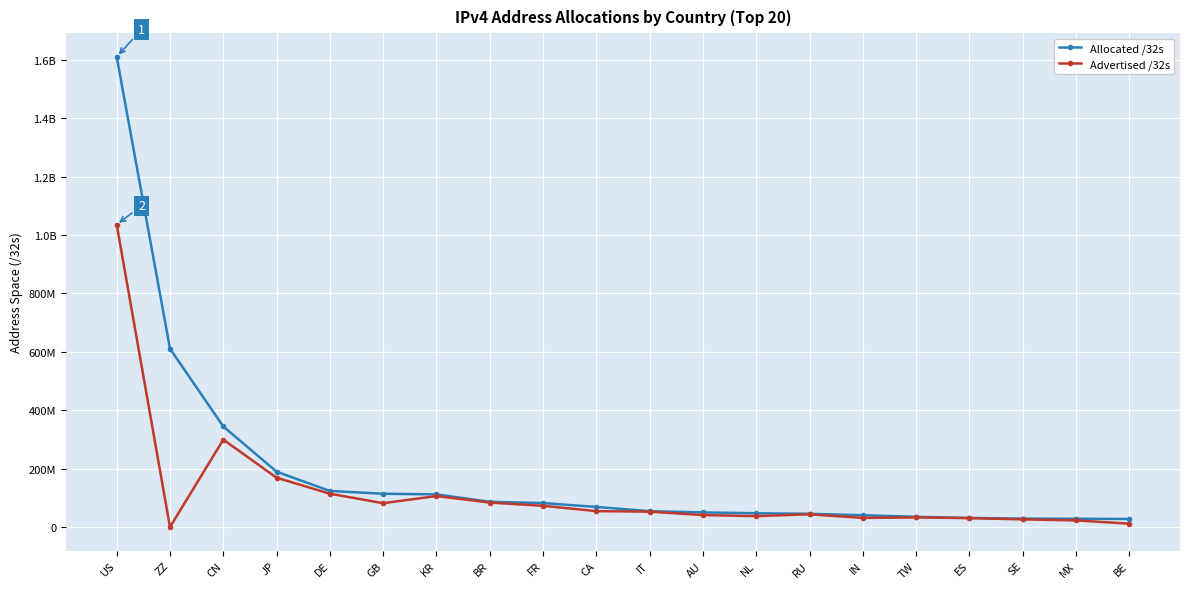

Does the chart have visible grid lines?

Yes